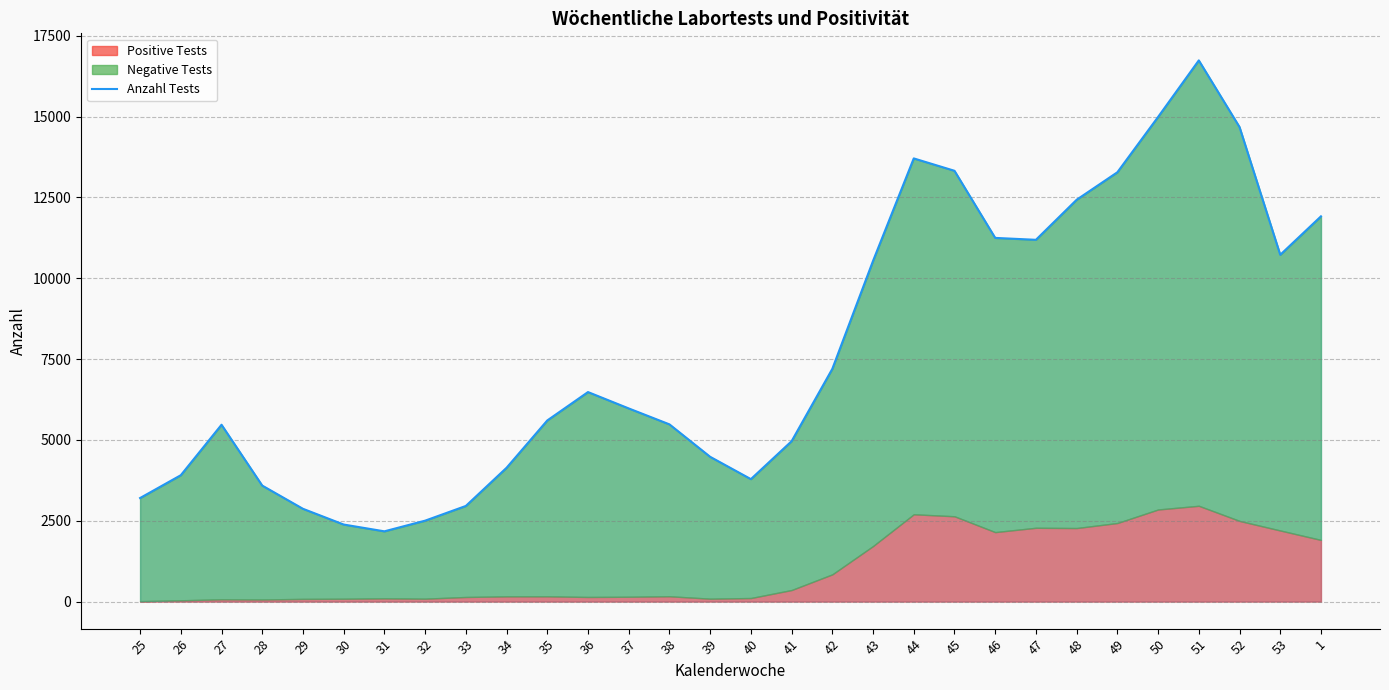

What is the maximum value shown in the chart?

16741